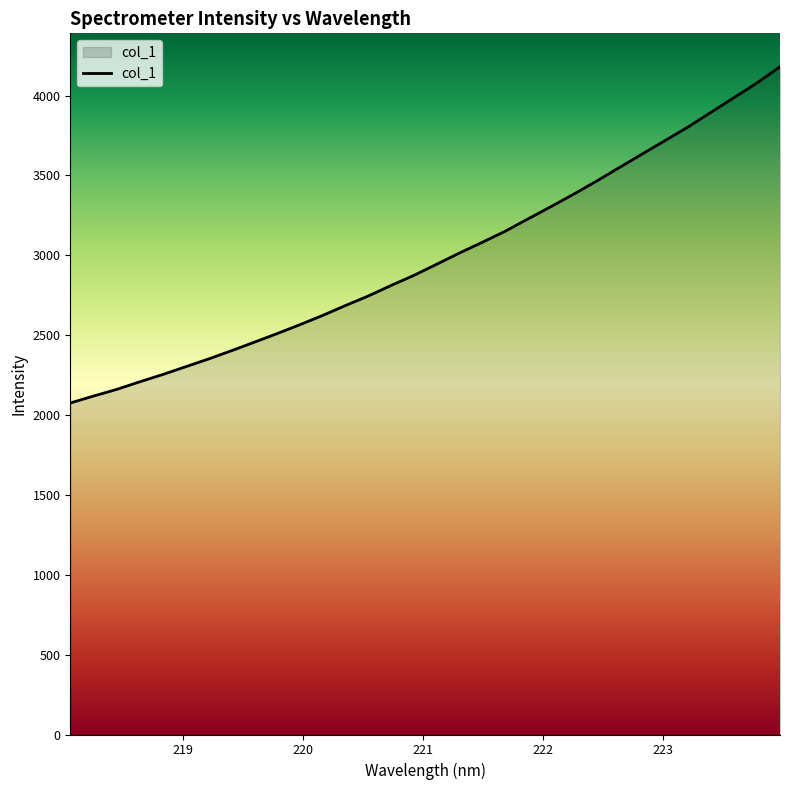

What is the smallest value displayed?

2075.6